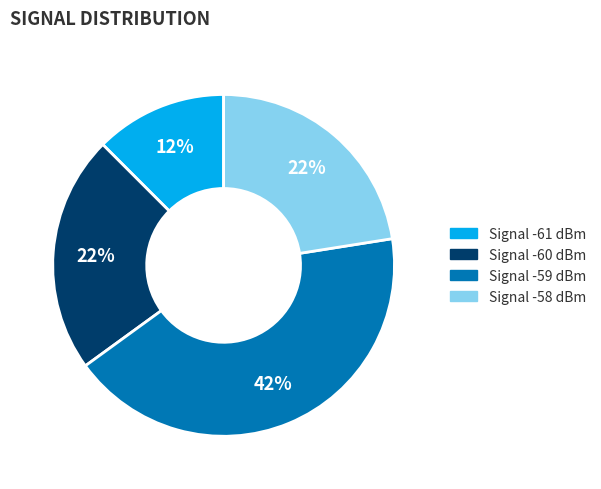

Is there any slice that represents more than half of the pie?

No